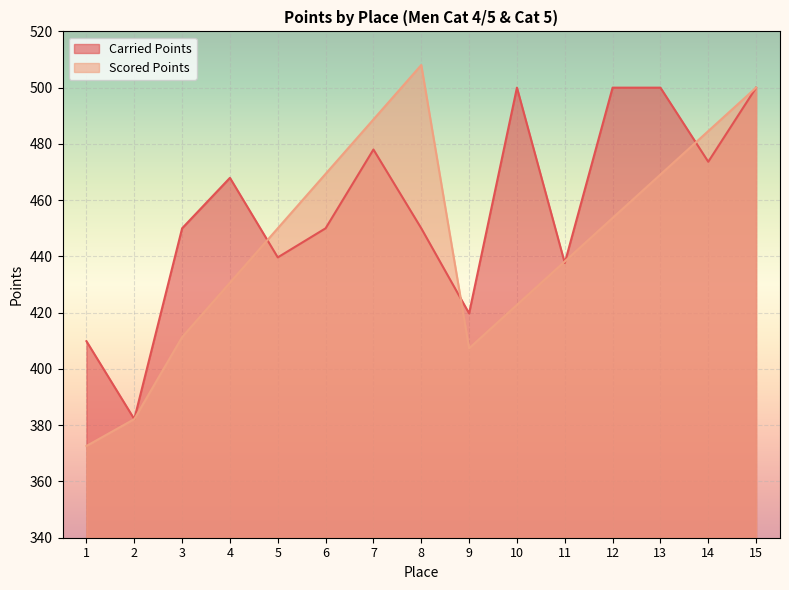

How many intersections are there between Scored Points and Carried Points?

5